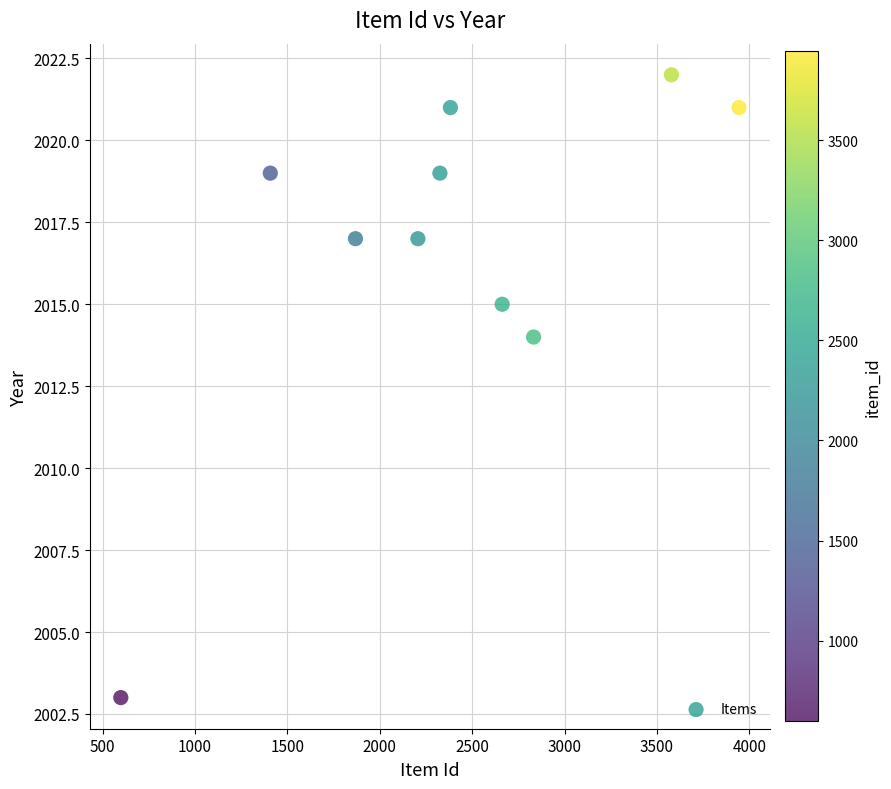

What is the average X value?

2380